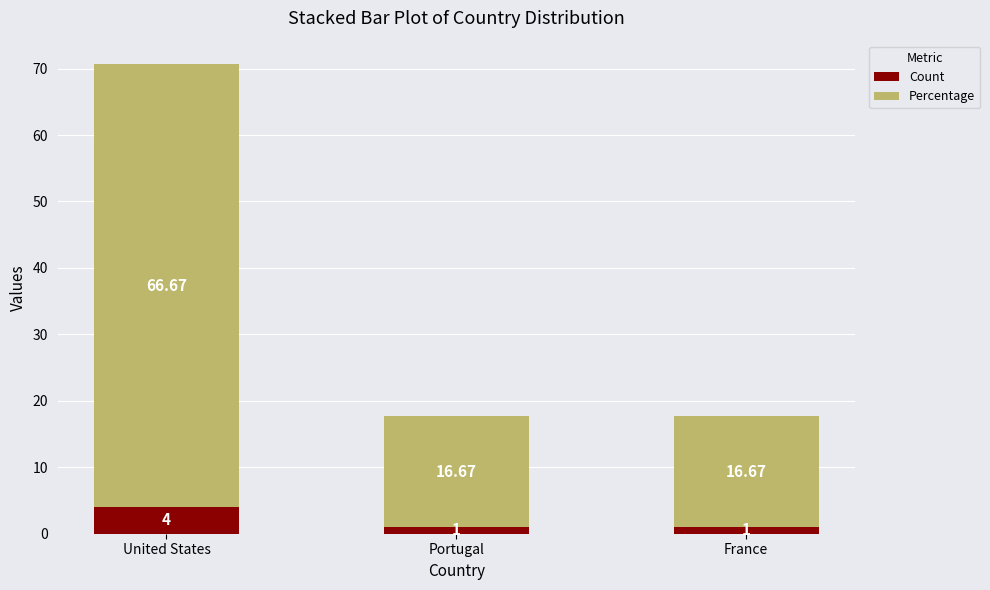

What is the difference between the Count values at Portugal and United States?

3.0